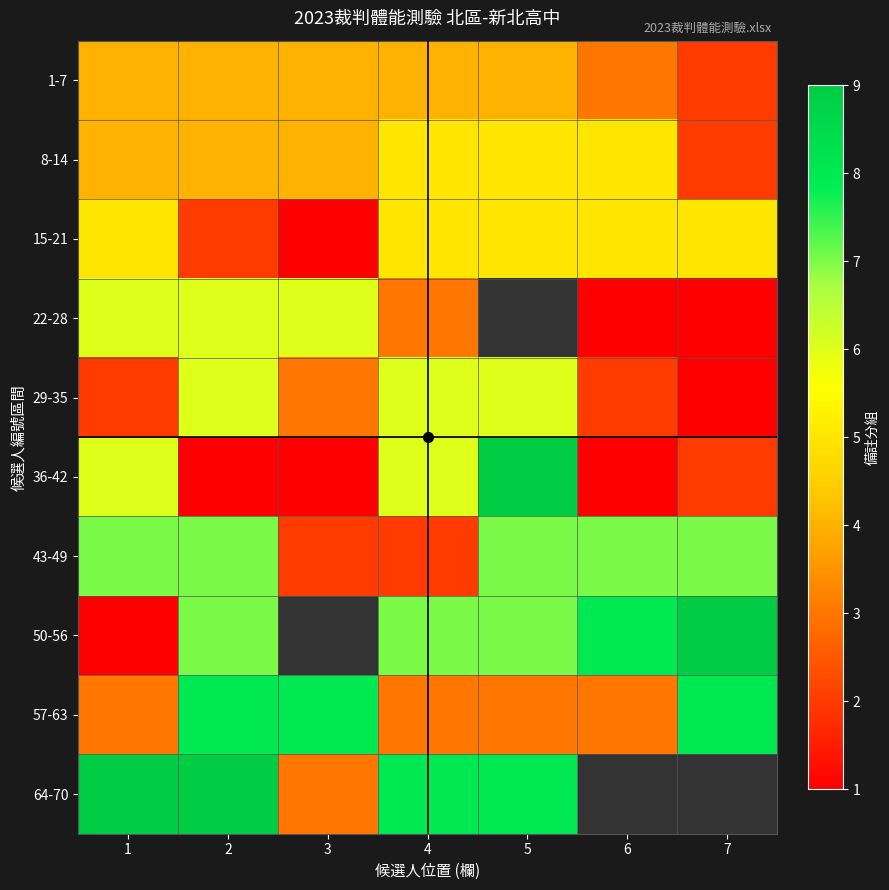

What is the spread (max minus min) of values at 2?

8.0